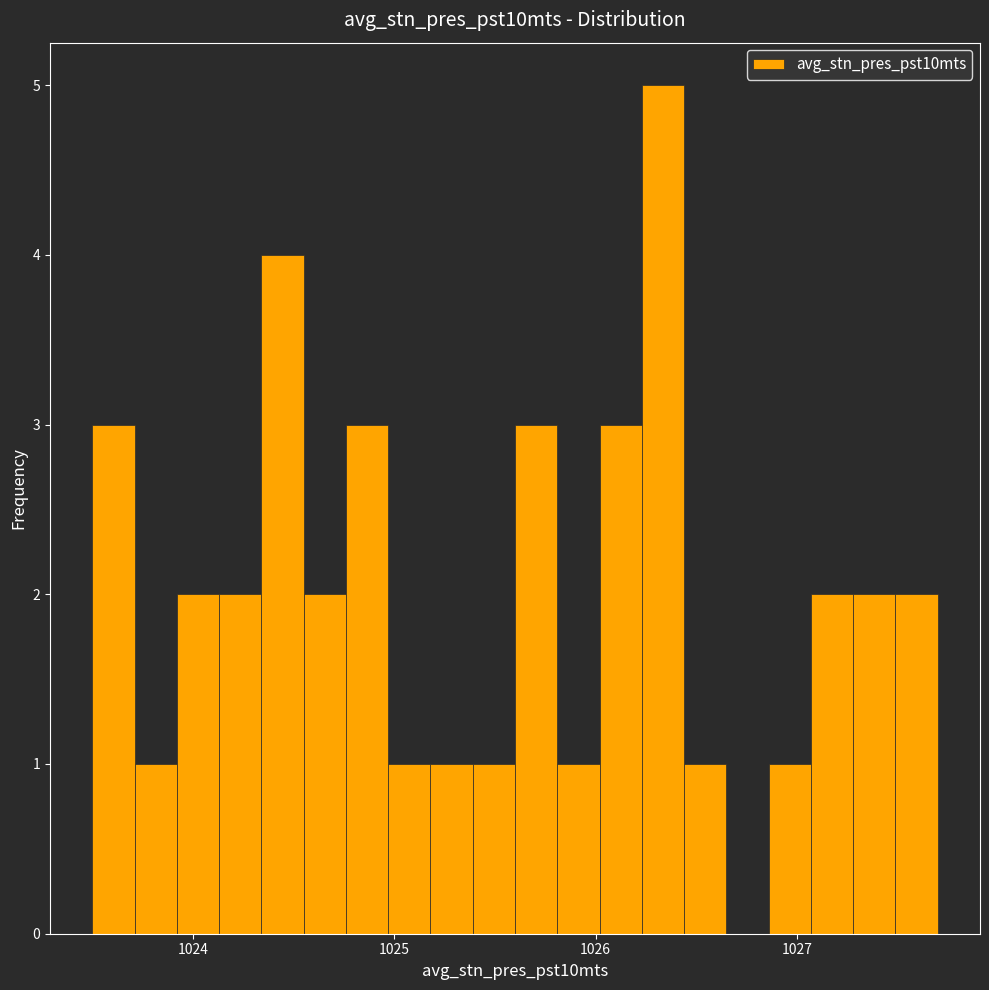

Read against the x-axis, roughly where is the centre of the tallest bar?

1026.3